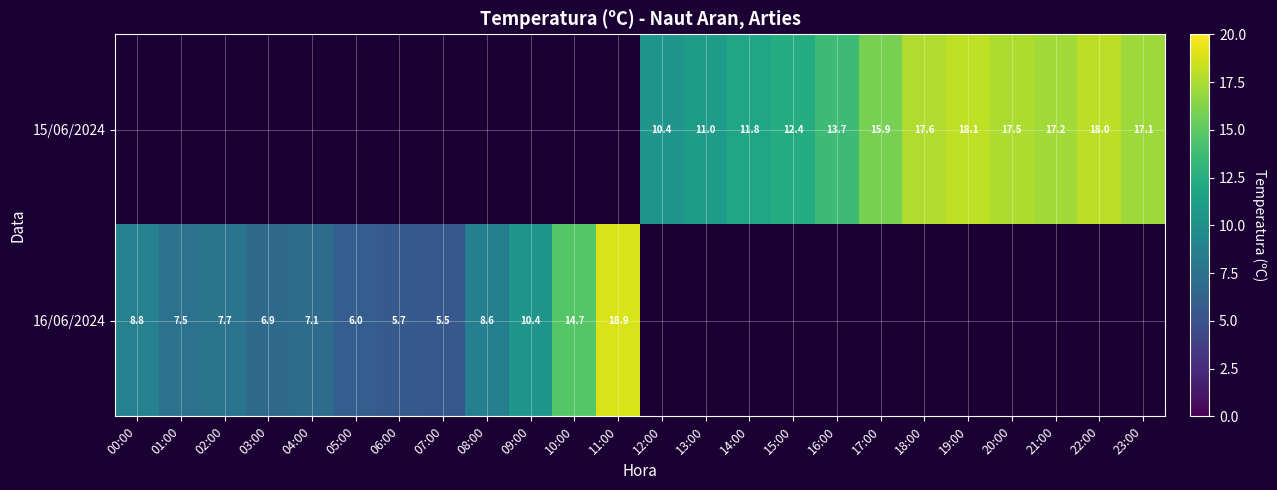

Which category has the lowest value across all series?

07:00